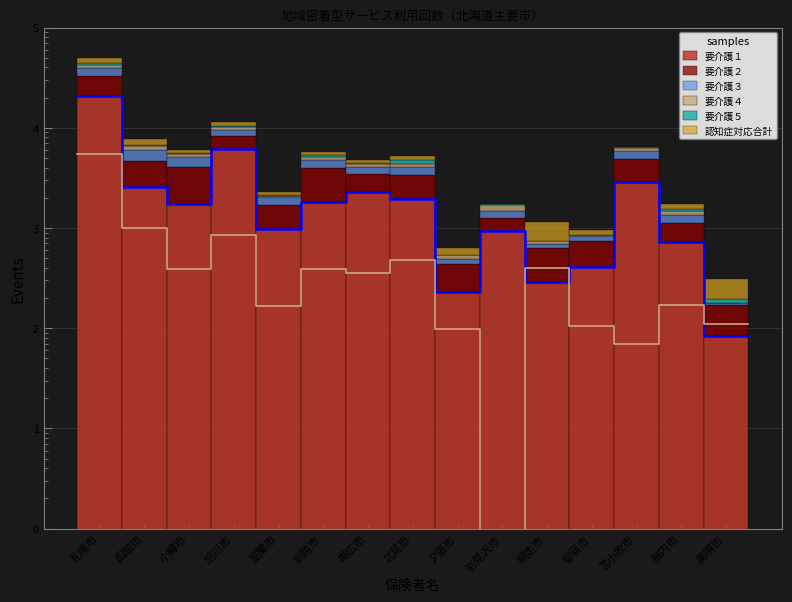

At 小樽市, list the series in order from largest to smallest.

要介護２, 要介護１, 要介護３, 要介護４, 認知症対応合計, 要介護５